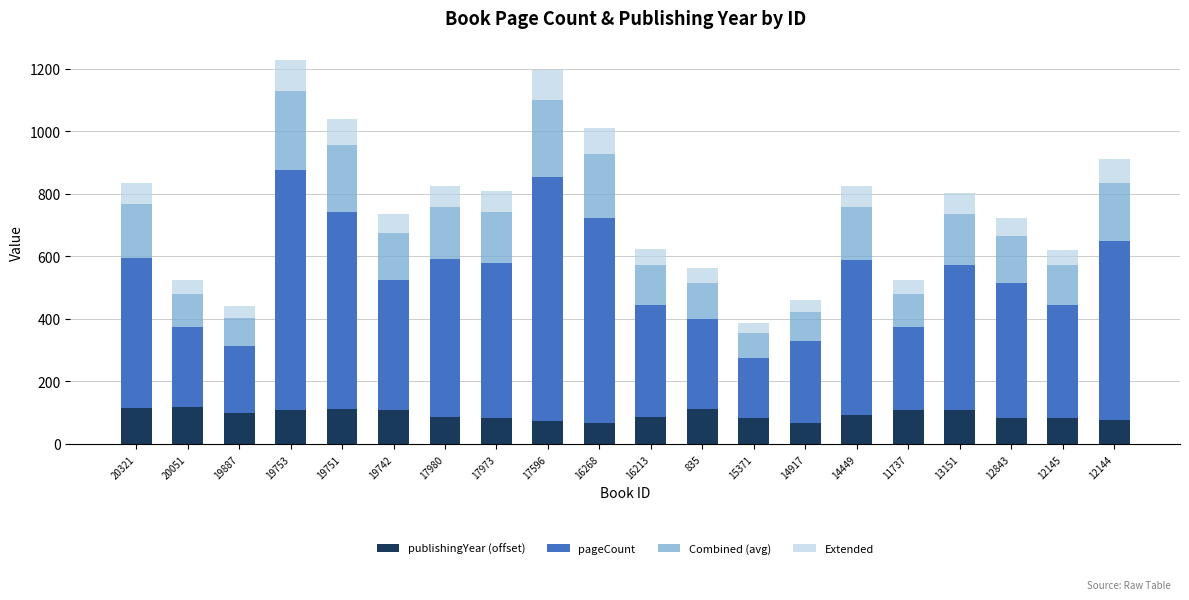

What is the total value across all series at 16213?

623.0